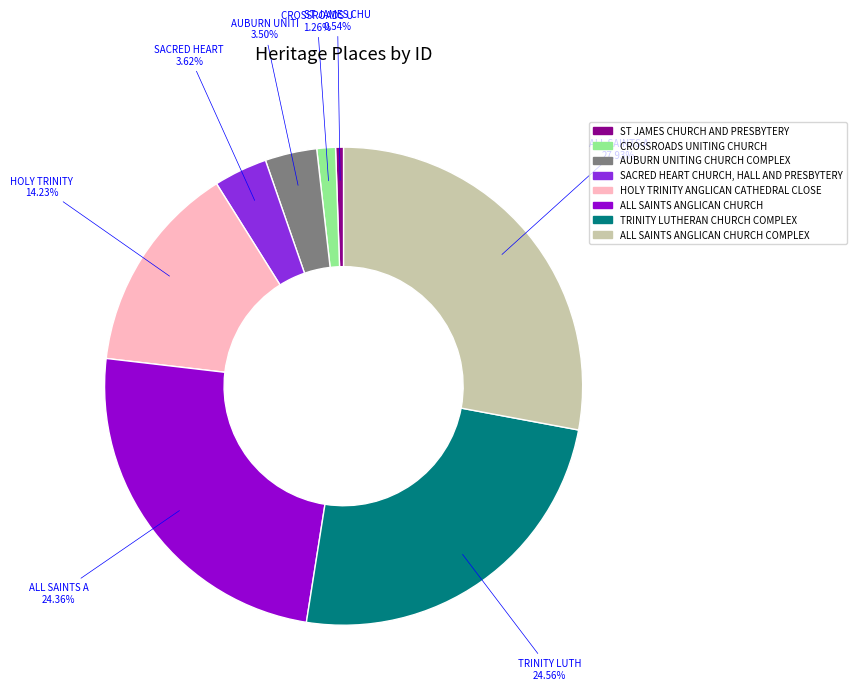

Which has a higher value, ALL SAINTS ANGLICAN CHURCH or ALL SAINTS ANGLICAN CHURCH COMPLEX?

ALL SAINTS ANGLICAN CHURCH COMPLEX